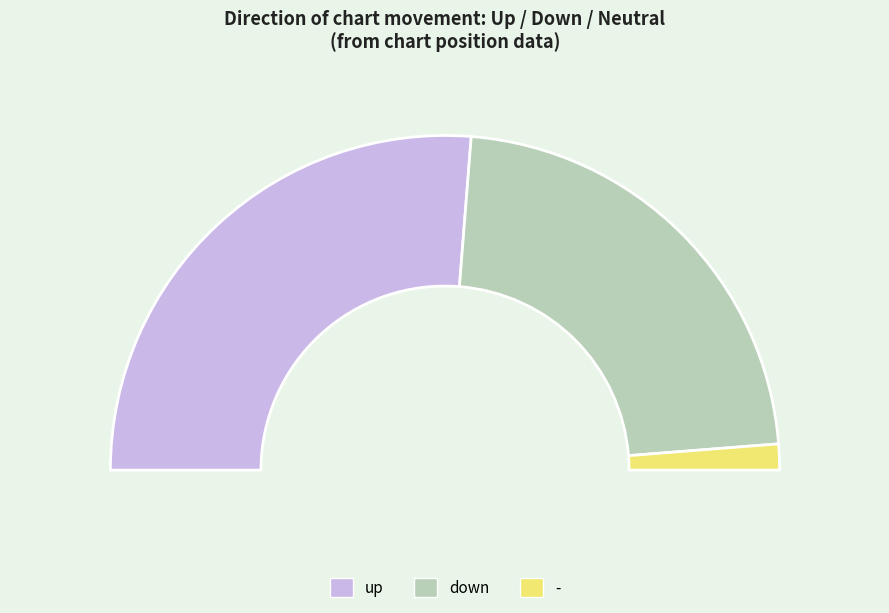

Is the sum of up and down greater than half?

Yes